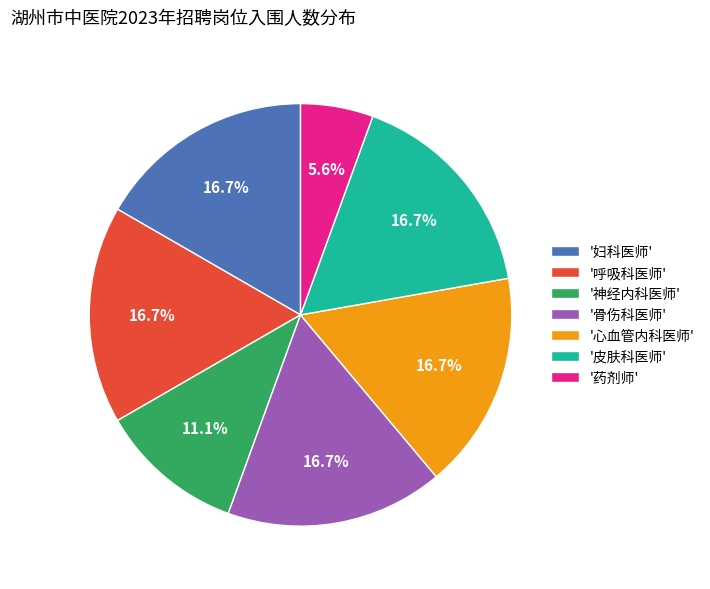

Does '呼吸科医师' account for over 50% of the chart?

No